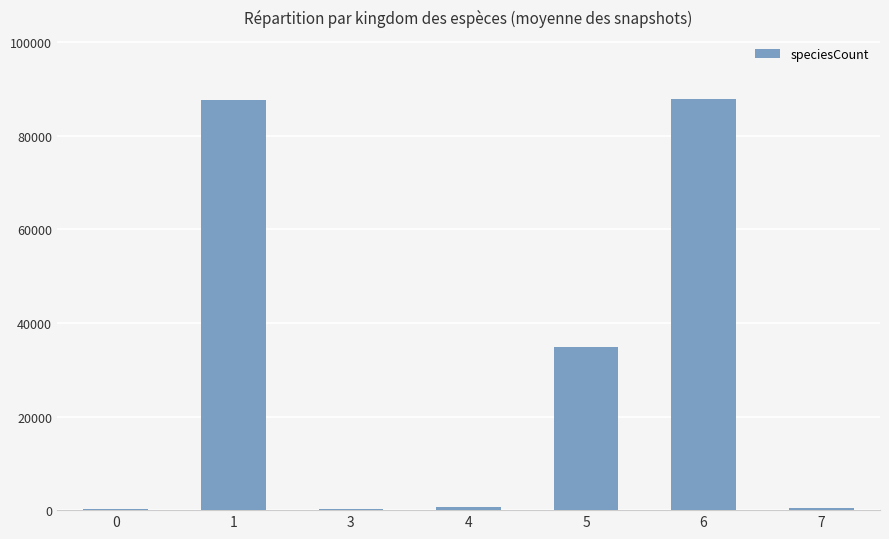

How many categories are shown in the chart?

7